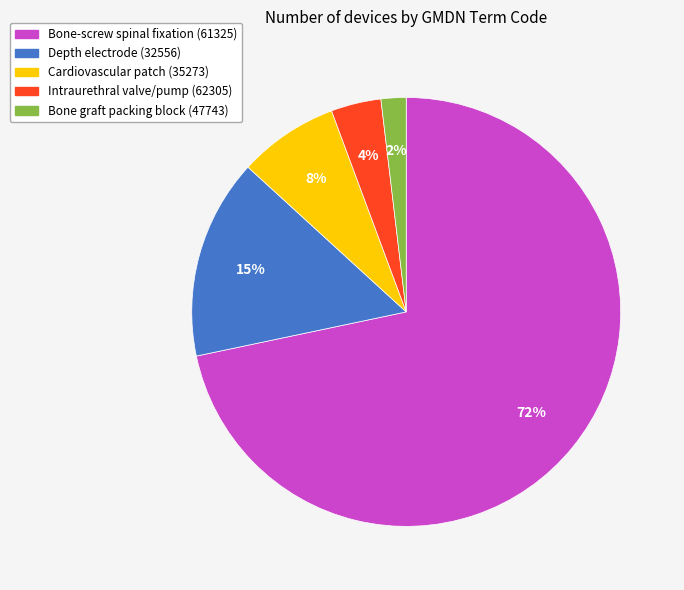

To the nearest percent, what is the combined percentage of Intraurethral valve/pump (62305) and Depth electrode (32556)?

19%